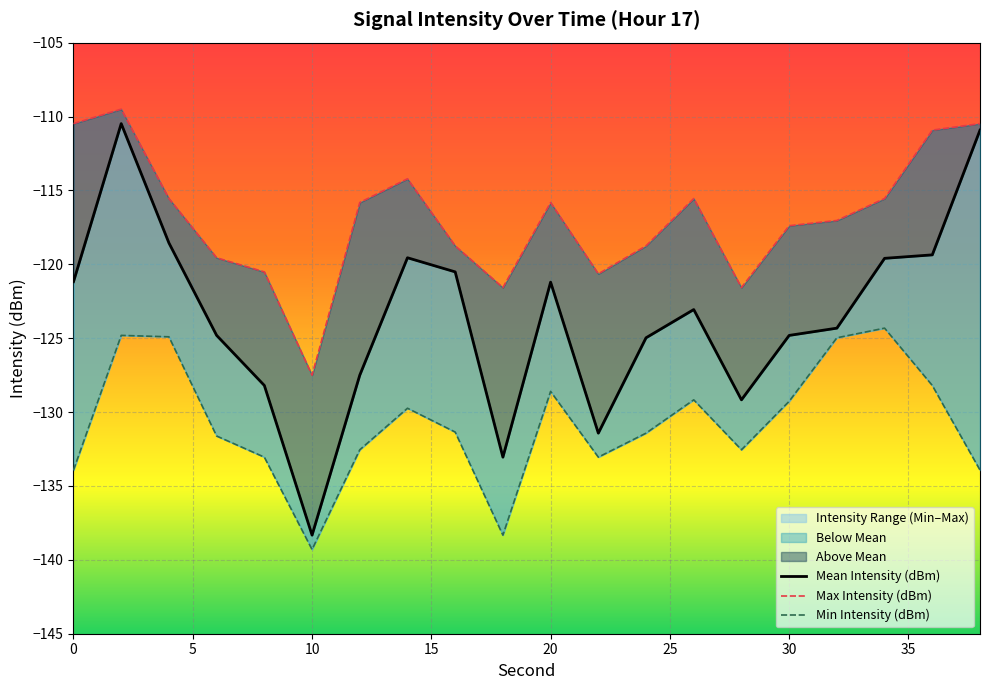

Is the value of Max Intensity (dBm) at 17 greater than the value of Mean Intensity (dBm) at 15?

Yes